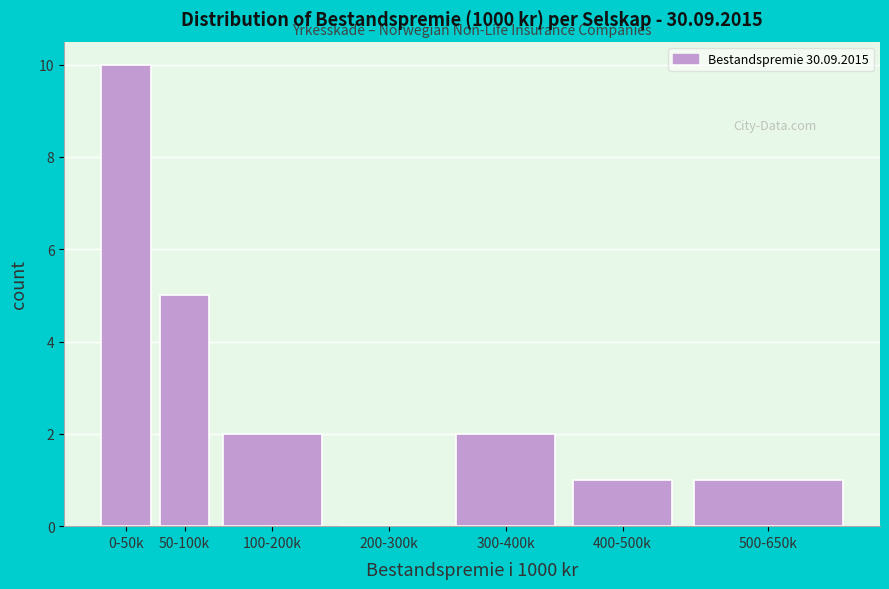

Reading left to right, transcribe all the data shown in this chart.

0-50k=10	50-100k=5	100-200k=2	200-300k=0	300-400k=2	400-500k=1	500-650k=1